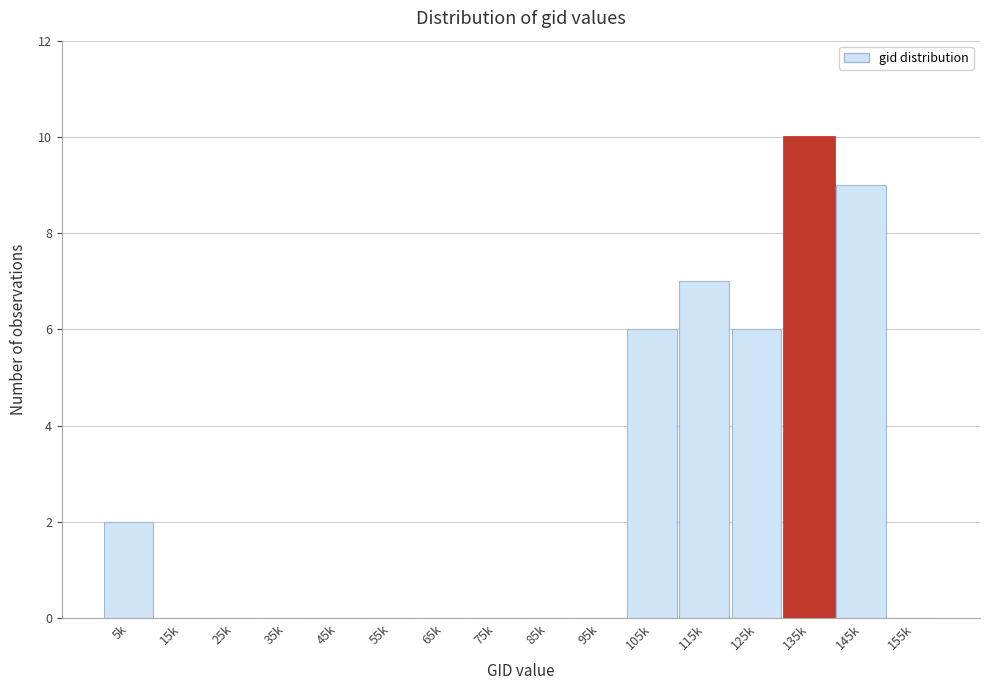

Reading left to right, extract all data points from this chart.

5k=2	15k=0	25k=0	35k=0	45k=0	55k=0	65k=0	75k=0	85k=0	95k=0	105k=6	115k=7	125k=6	135k=10	145k=9	155k=0